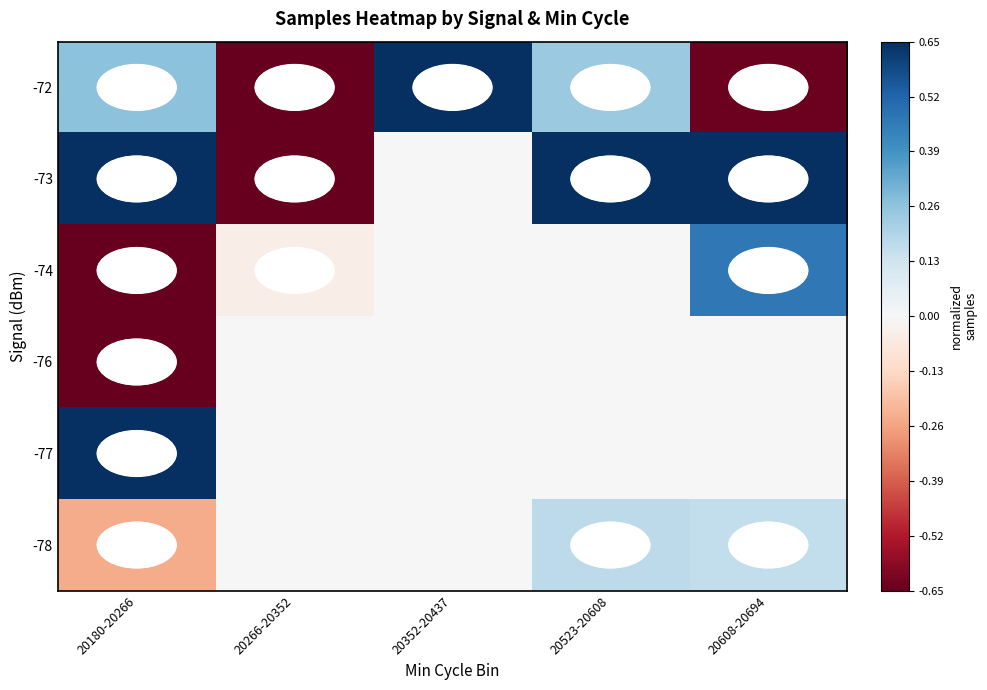

Reading left to right, what are all the values shown in this chart?

-72: 20180-20266=0.3	20266-20352=-0.7	20352-20437=0.7	20523-20608=0.2	20608-20694=-0.6
-73: 20180-20266=0.7	20266-20352=-0.7	20352-20437=0.0	20523-20608=0.7	20608-20694=0.7
-74: 20180-20266=-0.7	20266-20352=-0.0	20352-20437=0.0	20523-20608=0.0	20608-20694=0.5
-76: 20180-20266=-0.7	20266-20352=0.0	20352-20437=0.0	20523-20608=0.0	20608-20694=0.0
-77: 20180-20266=0.7	20266-20352=0.0	20352-20437=0.0	20523-20608=0.0	20608-20694=0.0
-78: 20180-20266=-0.2	20266-20352=0.0	20352-20437=0.0	20523-20608=0.2	20608-20694=0.2